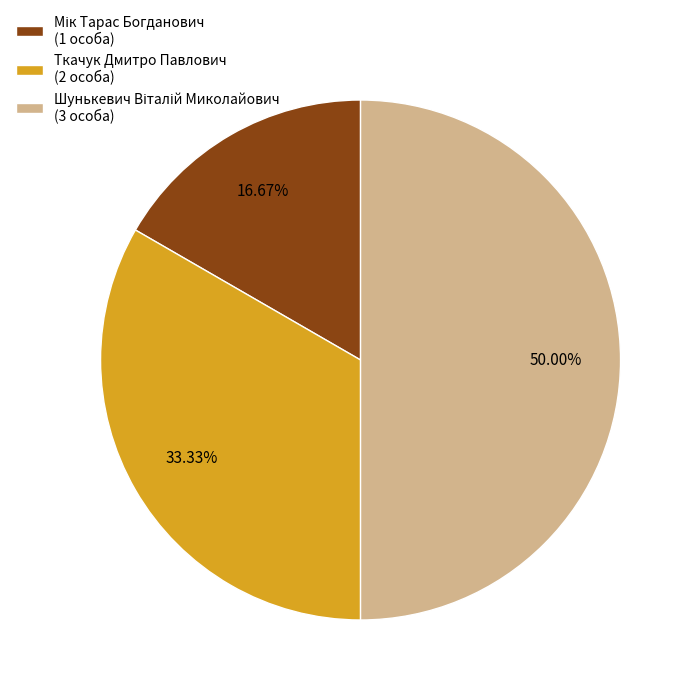

Does Ткачук Дмитро Павлович (2 особа) account for over 50% of the chart?

No